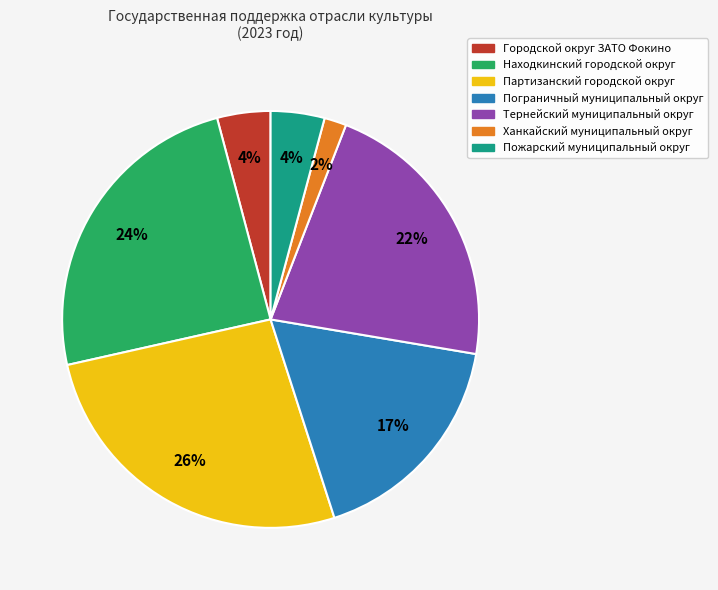

The Пограничный муниципальный округ slice represents 29% of the pie. True or false?

False